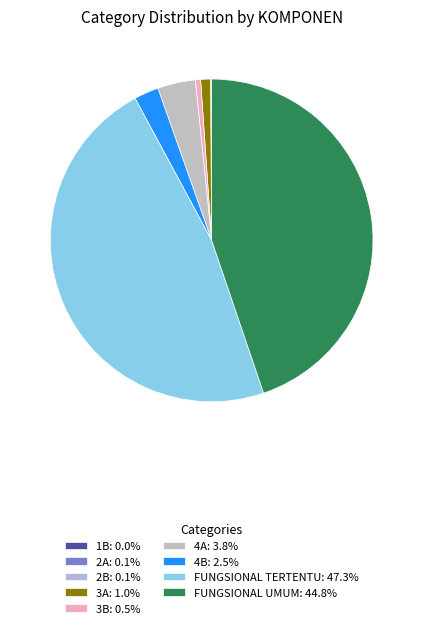

To the nearest percent, what is the average slice percentage?

11%